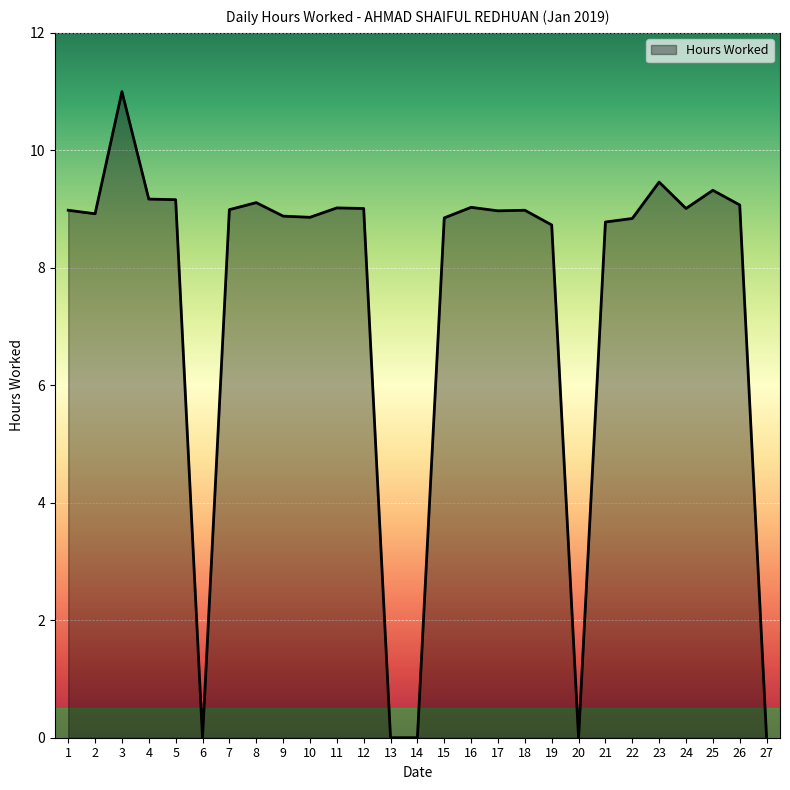

What is the greatest value displayed?

11.0